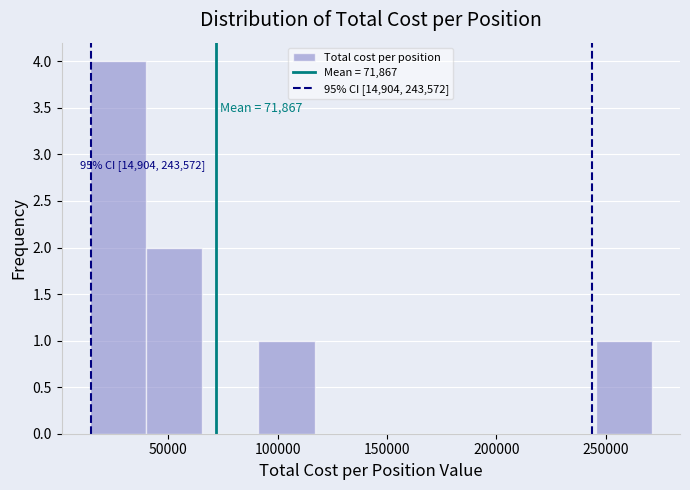

Which range on the x-axis has the tallest bar?

15000 to 40000